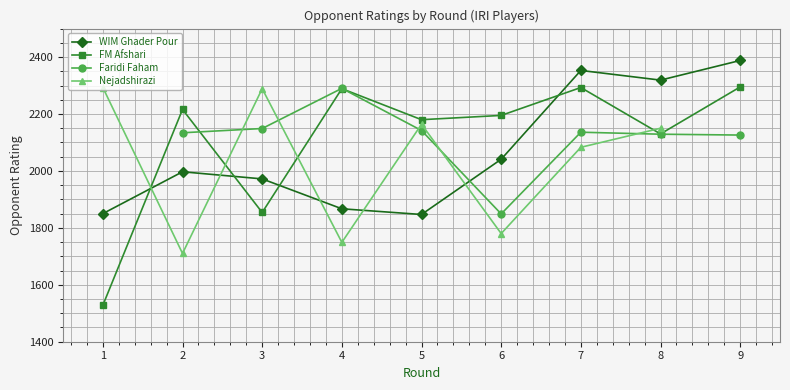

Which category has the highest value in the FM Afshari series?

9